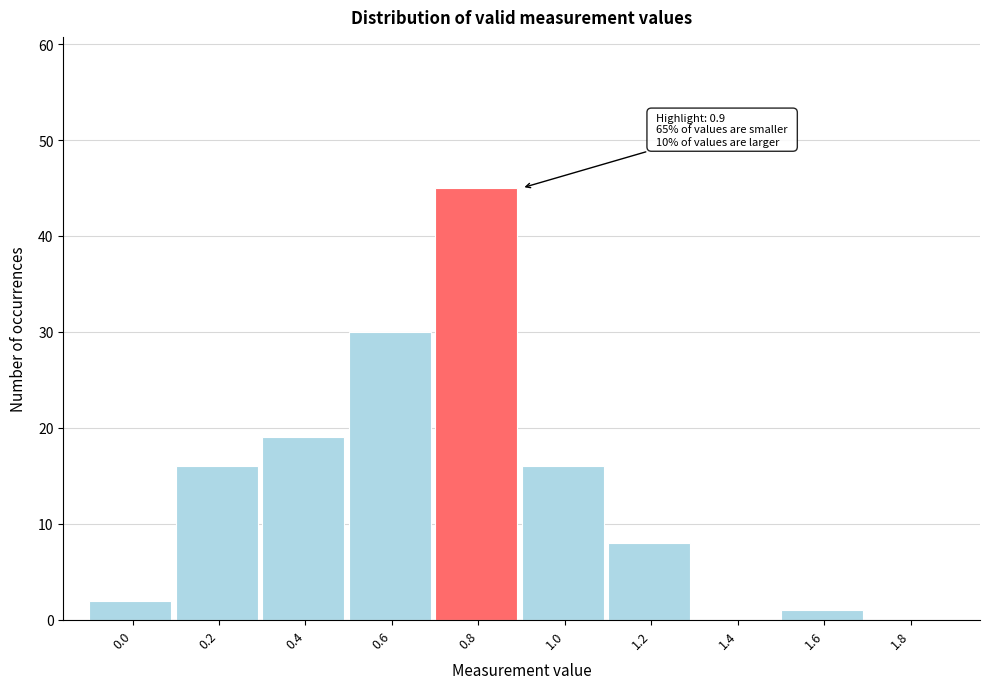

Reading left to right, transcribe all the data shown in this chart.

0.0=2	0.2=16	0.4=19	0.6=30	0.8=45	1.0=16	1.2=8	1.4=0	1.6=1	1.8=0